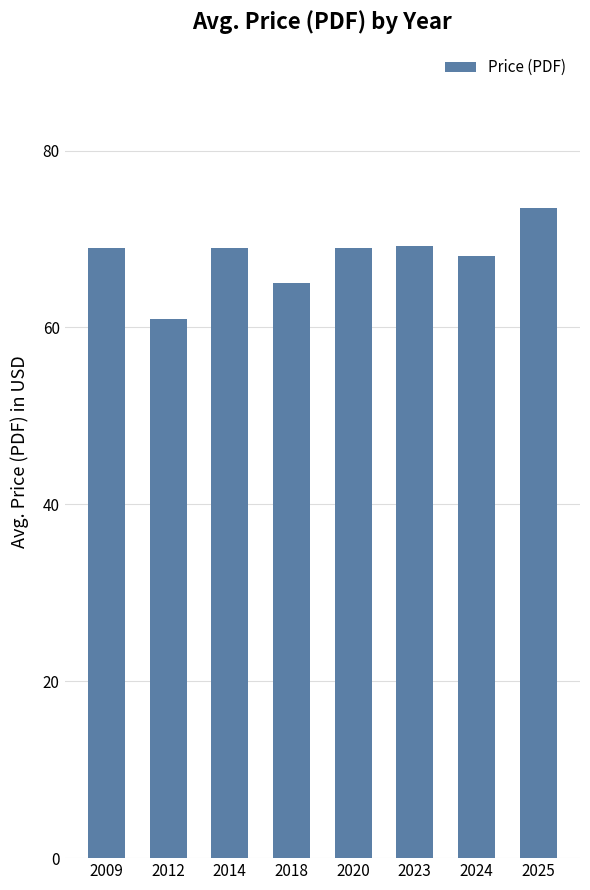

What is the value of the 3rd bar from the left?

69.0